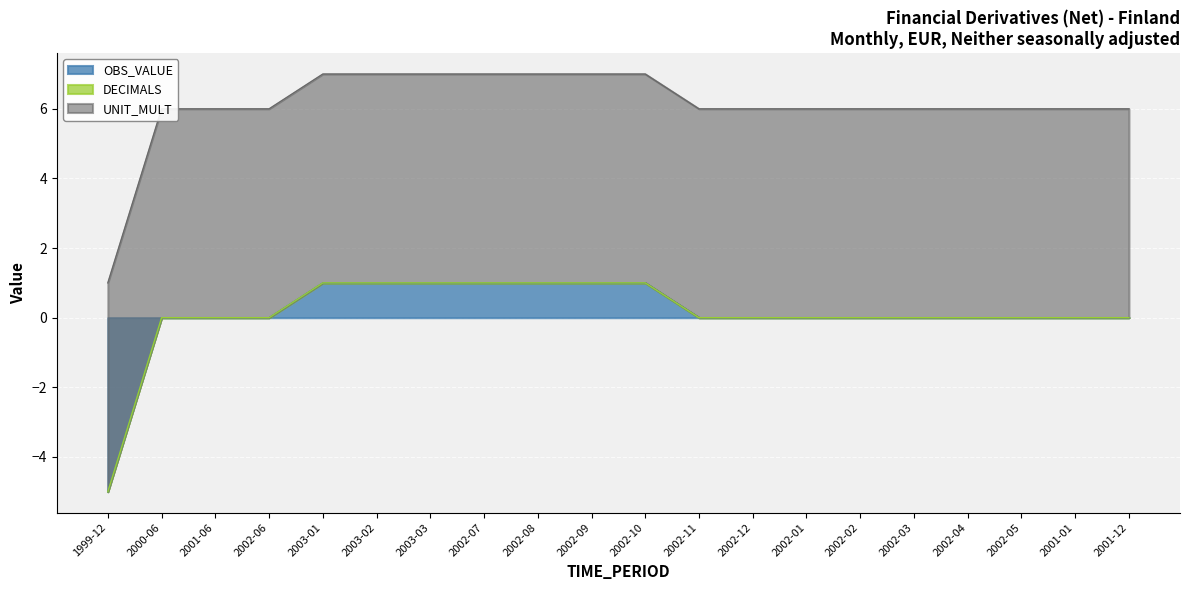

Which has a higher value, 2002-08 or 2002-05?

2002-08